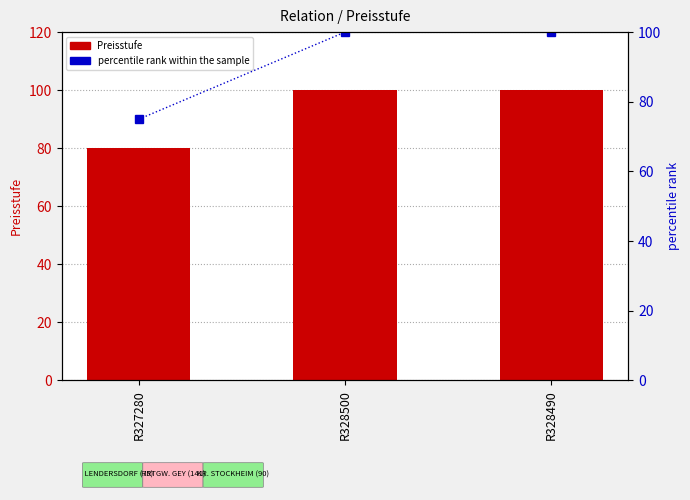

What position from the right is R327280?

3